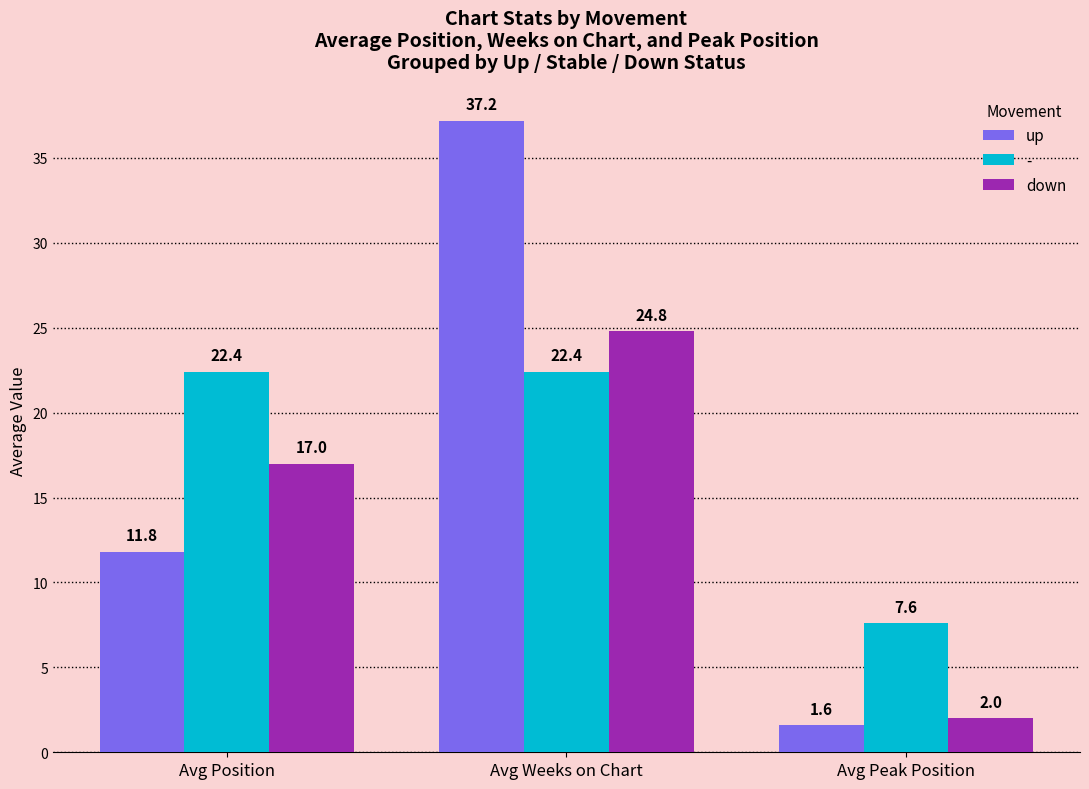

The down series shows 7.3 at Avg Position. True or false?

False